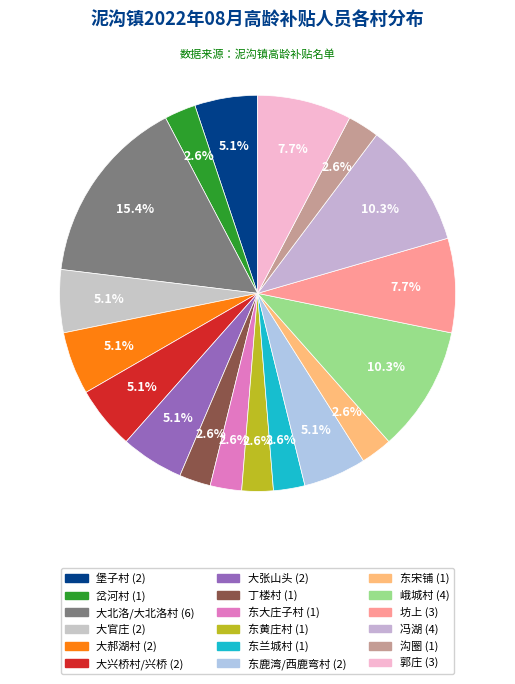

Combined, what portion of the pie is 郭庄 and 东鹿湾/西鹿弯村?

12.8%